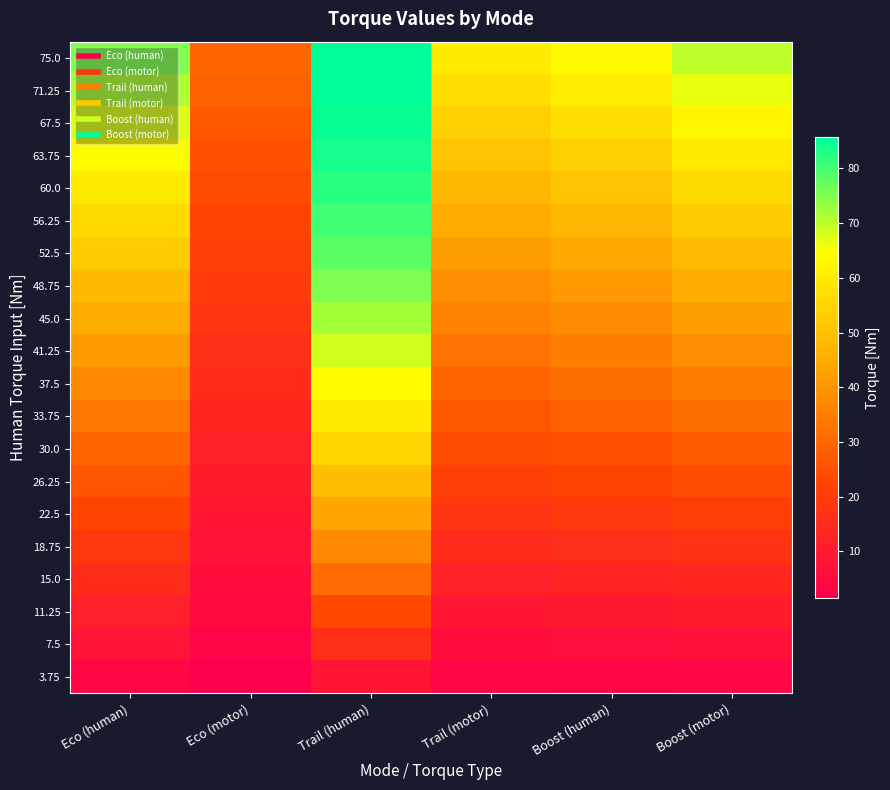

Reading left to right, what are all the values shown in this chart?

3.75: Eco (human)=3.8	Eco (motor)=1.5	Trail (human)=8.4	Trail (motor)=3.0	Boost (human)=3.2	Boost (motor)=3.5
7.5: Eco (human)=7.5	Eco (motor)=3.0	Trail (human)=16.3	Trail (motor)=6.0	Boost (human)=6.4	Boost (motor)=7.0
11.25: Eco (human)=11.2	Eco (motor)=4.5	Trail (human)=23.8	Trail (motor)=9.0	Boost (human)=9.5	Boost (motor)=10.5
15.0: Eco (human)=15.0	Eco (motor)=6.0	Trail (human)=30.9	Trail (motor)=12.0	Boost (human)=12.7	Boost (motor)=14.0
18.75: Eco (human)=18.8	Eco (motor)=7.5	Trail (human)=37.5	Trail (motor)=15.0	Boost (human)=15.9	Boost (motor)=17.5
22.5: Eco (human)=22.5	Eco (motor)=9.0	Trail (human)=43.7	Trail (motor)=18.0	Boost (human)=19.1	Boost (motor)=21.0
26.25: Eco (human)=26.2	Eco (motor)=10.5	Trail (human)=49.5	Trail (motor)=21.0	Boost (human)=22.3	Boost (motor)=24.5
30.0: Eco (human)=30.0	Eco (motor)=12.0	Trail (human)=54.9	Trail (motor)=24.0	Boost (human)=25.5	Boost (motor)=28.0
33.75: Eco (human)=33.8	Eco (motor)=13.5	Trail (human)=59.8	Trail (motor)=27.0	Boost (human)=28.6	Boost (motor)=31.5
37.5: Eco (human)=37.5	Eco (motor)=15.0	Trail (human)=64.3	Trail (motor)=30.0	Boost (human)=31.8	Boost (motor)=35.0
41.25: Eco (human)=41.2	Eco (motor)=16.5	Trail (human)=68.4	Trail (motor)=33.0	Boost (human)=35.0	Boost (motor)=38.5
45.0: Eco (human)=45.0	Eco (motor)=18.0	Trail (human)=72.0	Trail (motor)=36.0	Boost (human)=38.2	Boost (motor)=42.0
48.75: Eco (human)=48.8	Eco (motor)=19.5	Trail (human)=75.2	Trail (motor)=39.0	Boost (human)=41.4	Boost (motor)=45.5
52.5: Eco (human)=52.5	Eco (motor)=21.0	Trail (human)=78.0	Trail (motor)=42.0	Boost (human)=44.5	Boost (motor)=49.0
56.25: Eco (human)=56.2	Eco (motor)=22.5	Trail (human)=80.4	Trail (motor)=45.0	Boost (human)=47.7	Boost (motor)=52.5
60.0: Eco (human)=60.0	Eco (motor)=24.0	Trail (human)=82.3	Trail (motor)=48.0	Boost (human)=50.9	Boost (motor)=56.0
63.75: Eco (human)=63.8	Eco (motor)=25.5	Trail (human)=83.8	Trail (motor)=51.0	Boost (human)=54.1	Boost (motor)=59.5
67.5: Eco (human)=67.5	Eco (motor)=27.0	Trail (human)=84.9	Trail (motor)=54.0	Boost (human)=57.3	Boost (motor)=63.0
71.25: Eco (human)=71.2	Eco (motor)=28.5	Trail (human)=85.5	Trail (motor)=57.0	Boost (human)=60.5	Boost (motor)=66.5
75.0: Eco (human)=75.0	Eco (motor)=30.0	Trail (human)=85.7	Trail (motor)=60.0	Boost (human)=63.6	Boost (motor)=70.0